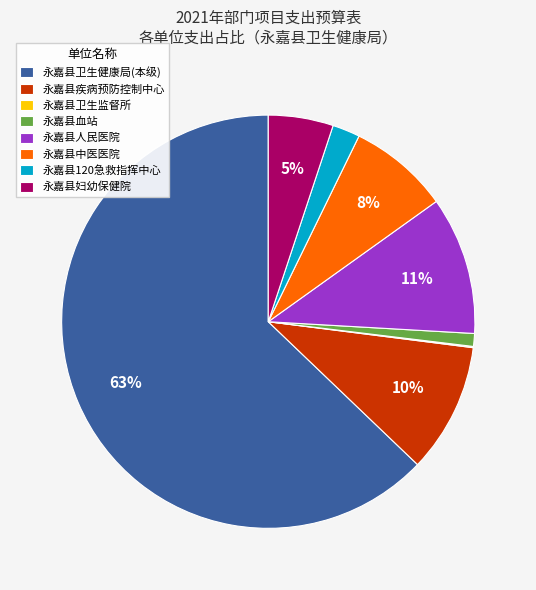

To the nearest percent, what portion does 永嘉县卫生健康局(本级) represent?

63%